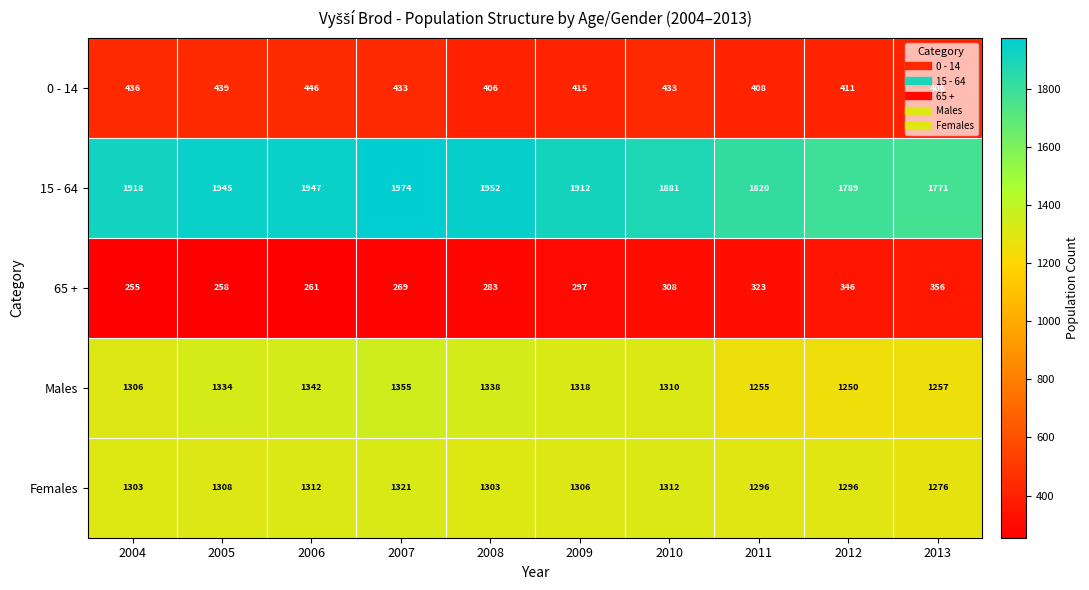

The value of 65 + at 2008 is 139. True or false?

False